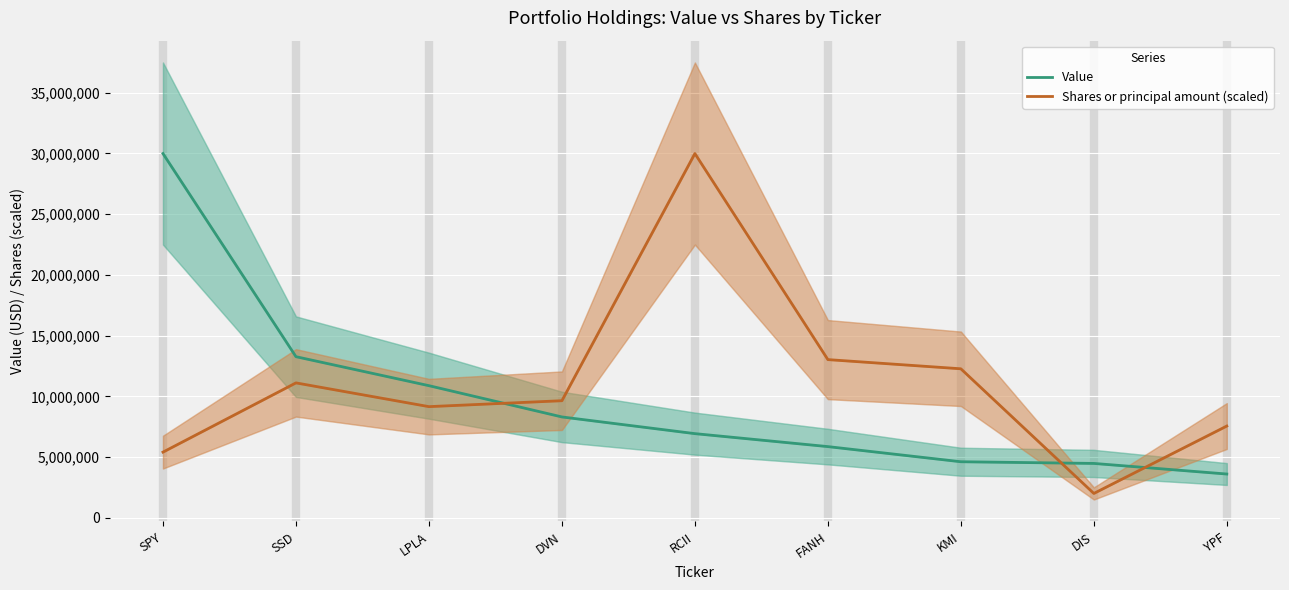

True or false: Shares or principal amount (scaled) and Value intersect in this chart.

True